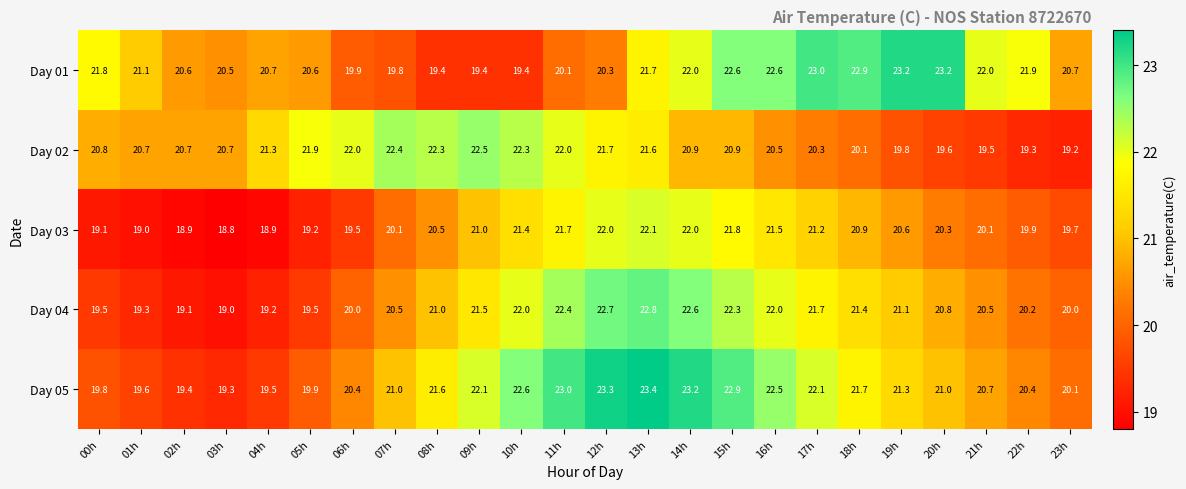

What is the average value of the Day 02 series?

21.0